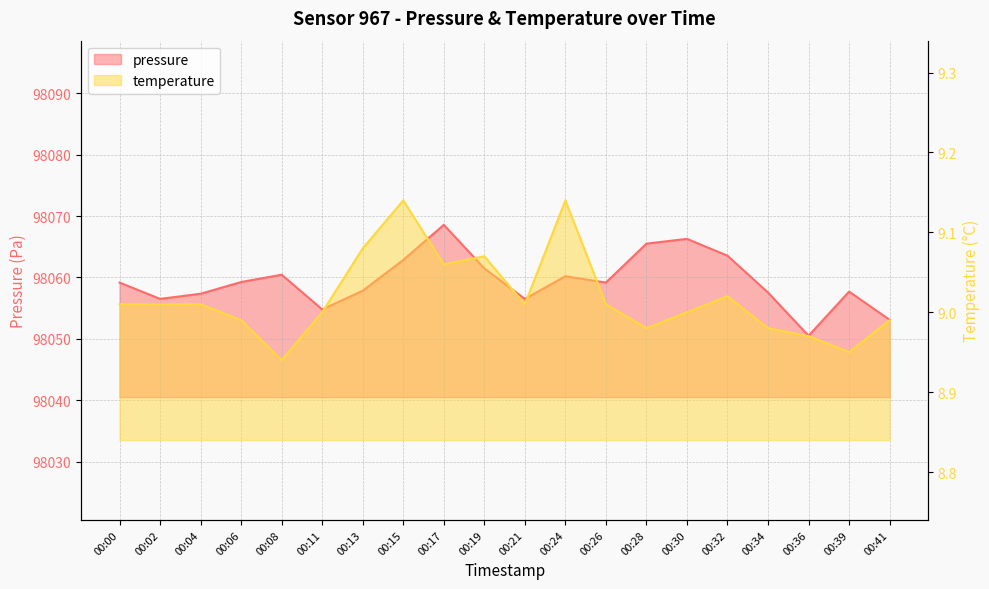

Which series has the largest range (max minus min)?

pressure